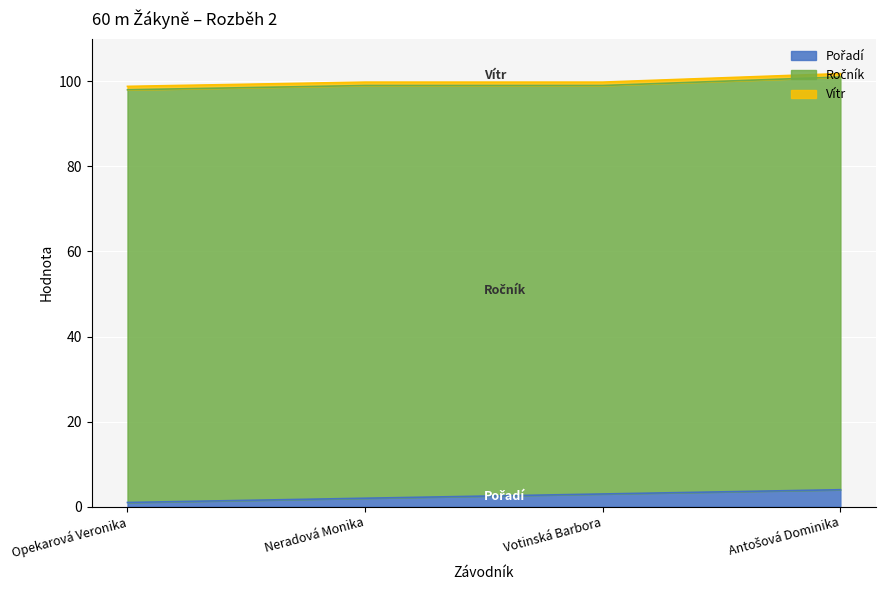

What is the difference between the second highest and second lowest values in the Pořadí series?

1.0